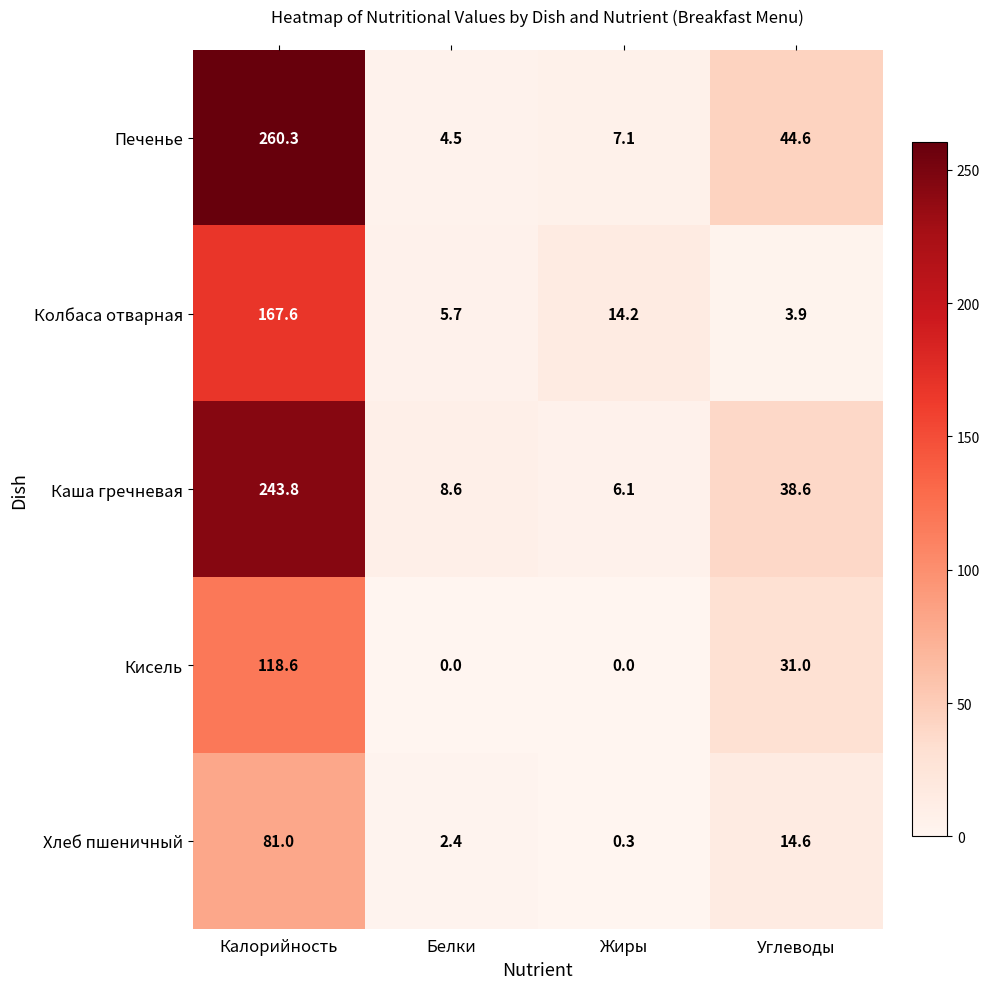

Reading left to right, what are all the values shown in this chart?

Печенье: 260.3	4.5	7.1	44.6
Колбаса отварная: 167.6	5.7	14.2	3.9
Каша гречневая: 243.8	8.6	6.1	38.6
Кисель: 118.6	0.0	0.0	31.0
Хлеб пшеничный: 81.0	2.4	0.3	14.6